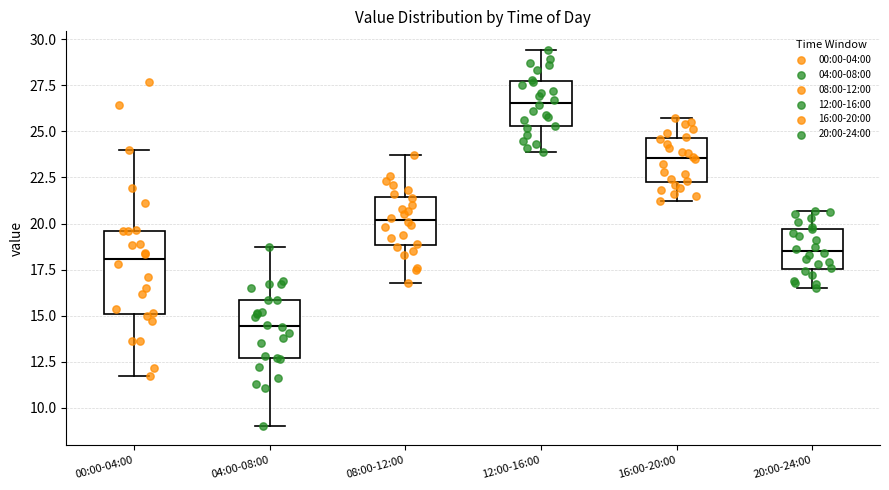

Which box's median line is the lowest?

04:00-08:00